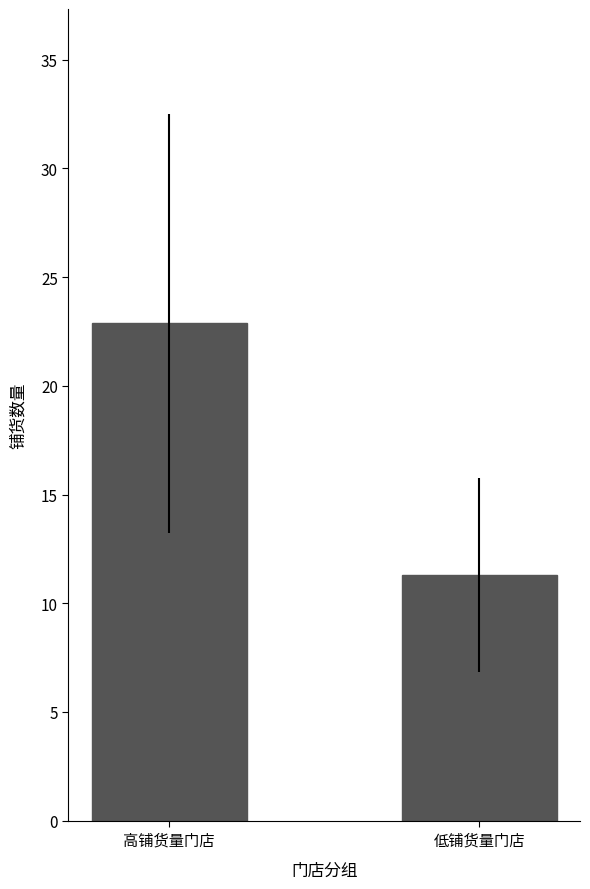

Where does the data first go above 22?

高铺货量门店